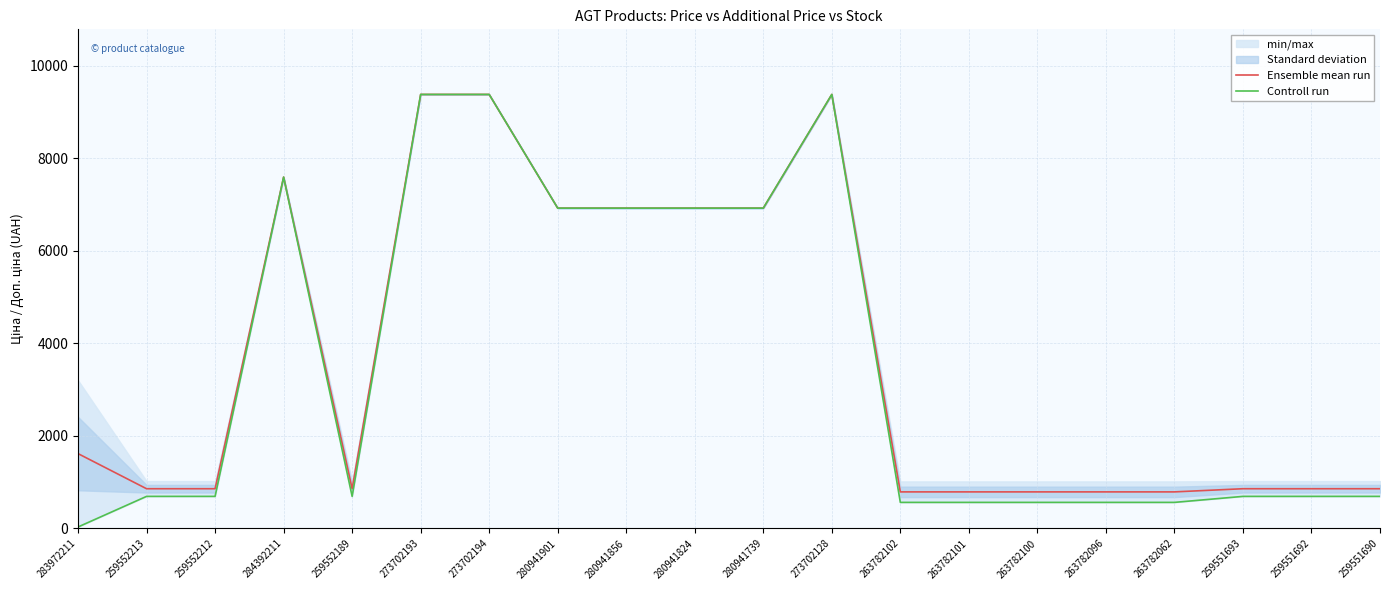

Reading left to right, what are all the values shown in this chart?

Ensemble mean run: 1618.5	859.2	859.2	7596.5	859.2	9384.0	9384.0	6925.7	6925.7	6925.7	6925.7	9384.0	790.9	790.9	790.9	790.9	790.9	859.2	859.2	859.2
Controll run: 32.0	693.7	693.7	7596.5	693.7	9384.0	9384.0	6925.7	6925.7	6925.7	6925.7	9384.0	564.0	564.0	564.0	564.0	564.0	693.7	693.7	693.7